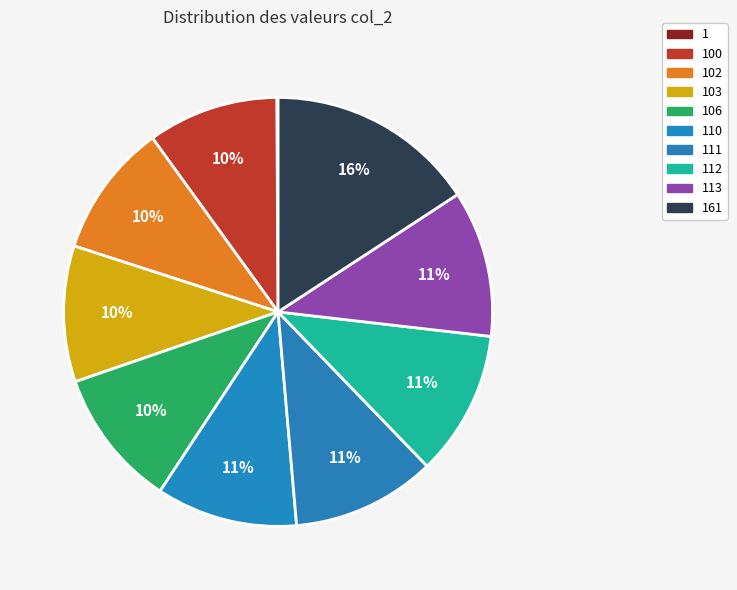

The 113 slice represents 16% of the pie. True or false?

False